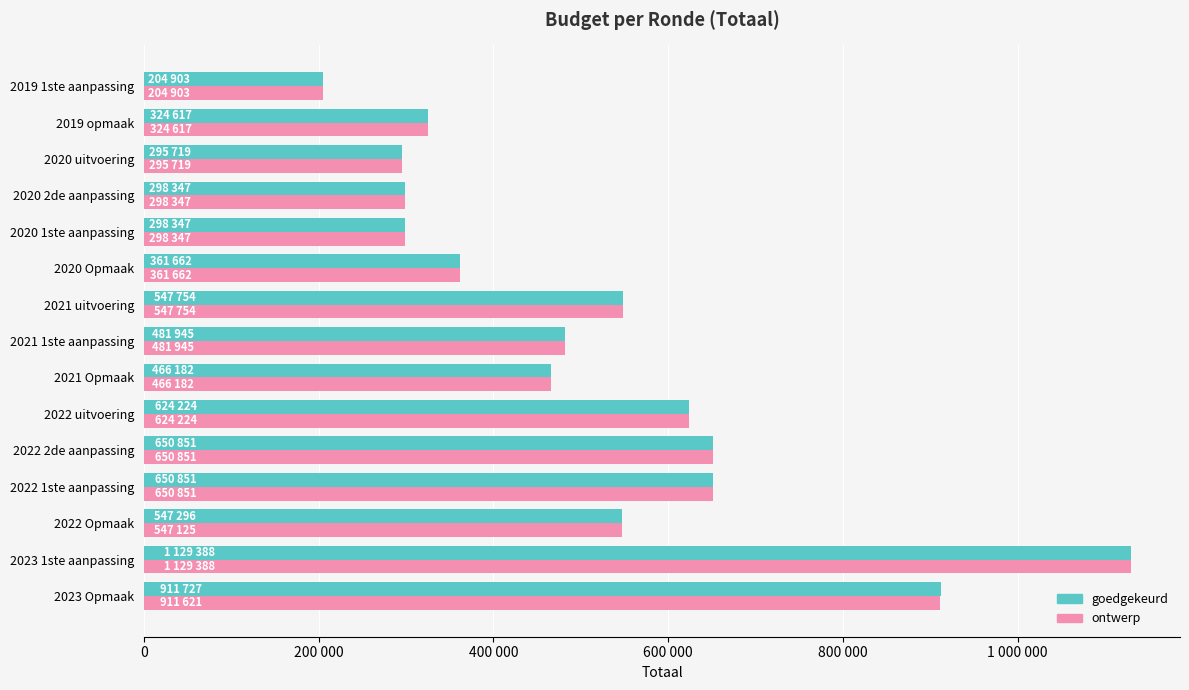

What are all the series names shown in the legend?

goedgekeurd, ontwerp